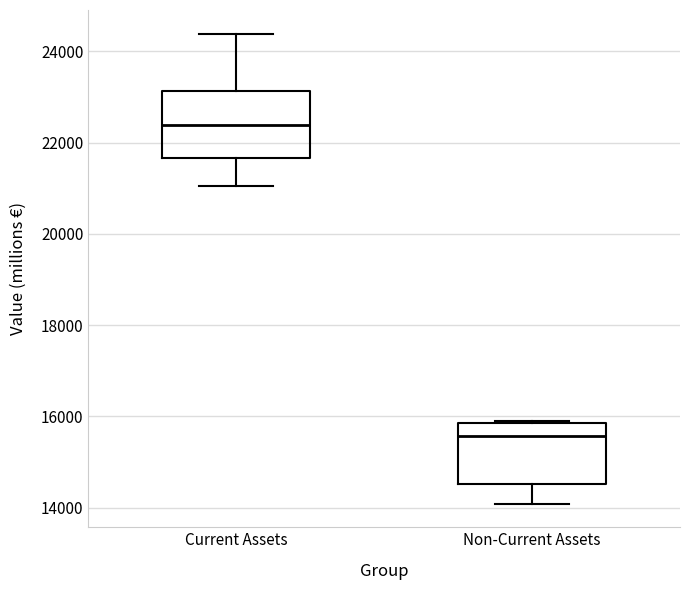

Reading left to right, read every box against the y-axis: the position of its median line, the range the box covers, and the ends of its whiskers. The values are not printed on the chart, so give them approximately, as read against the axis.

Current Assets: median 22400, box 21600 to 23200, whiskers 21000 to 24400
Non-Current Assets: median 15600, box 14600 to 15800, whiskers 14000 to 16000